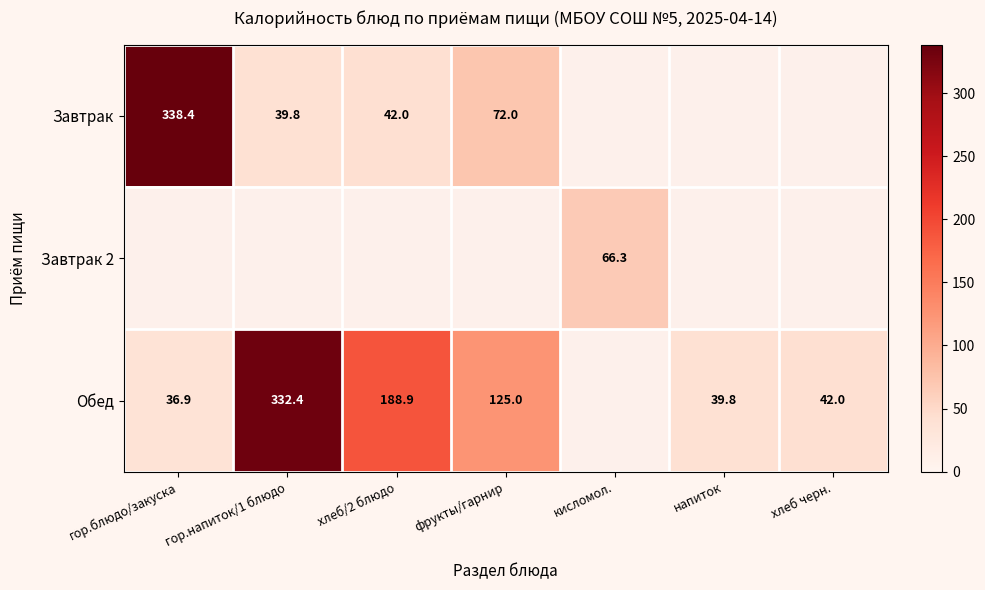

At which label does Завтрак 2 reach its minimum?

гор.блюдо/закуска